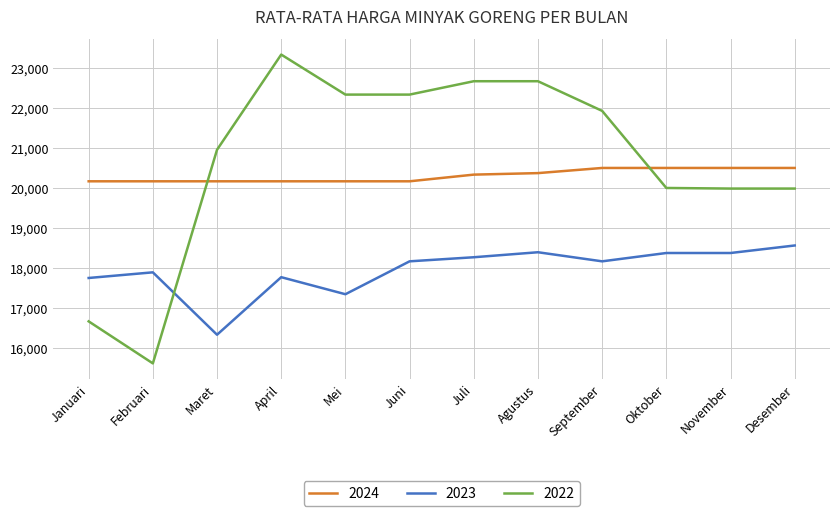

At Juli, list the series in order from smallest to largest.

2023, 2024, 2022